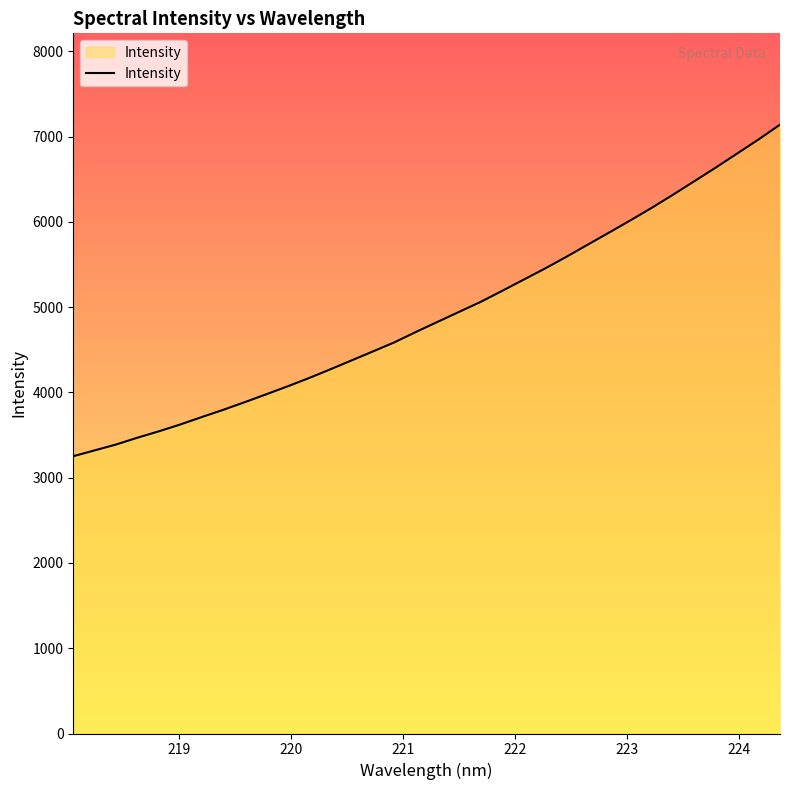

Count the number of categories in the chart.

34